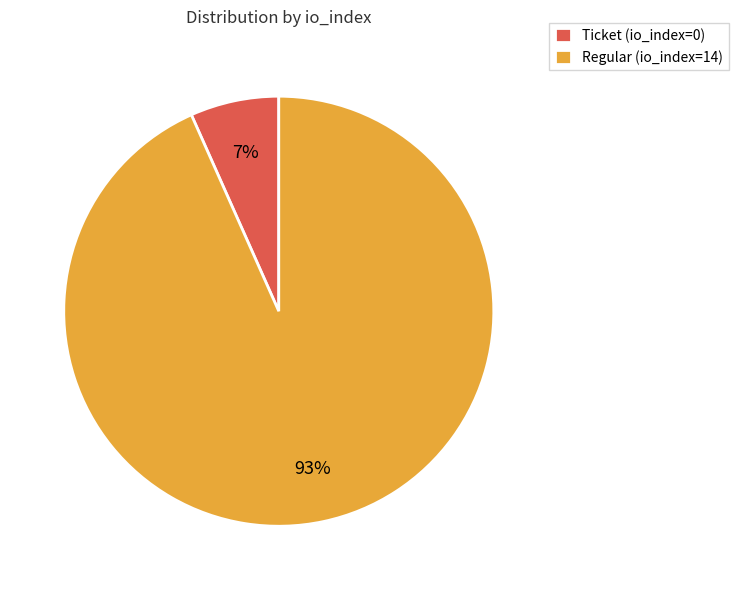

The Ticket (io_index=0) slice represents 7% of the pie. True or false?

True